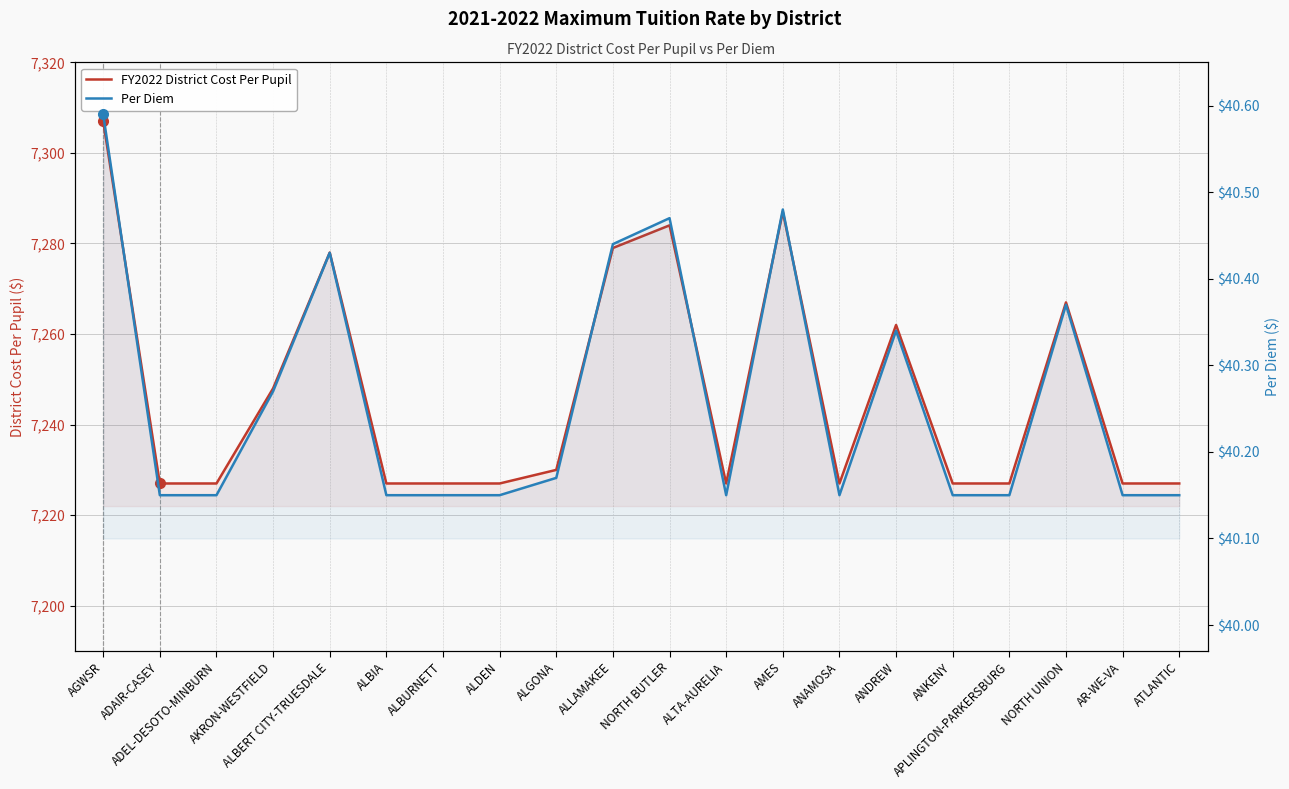

At which category does FY2022 District Cost Per Pupil reach its first local peak?

ALBERT CITY-TRUESDALE